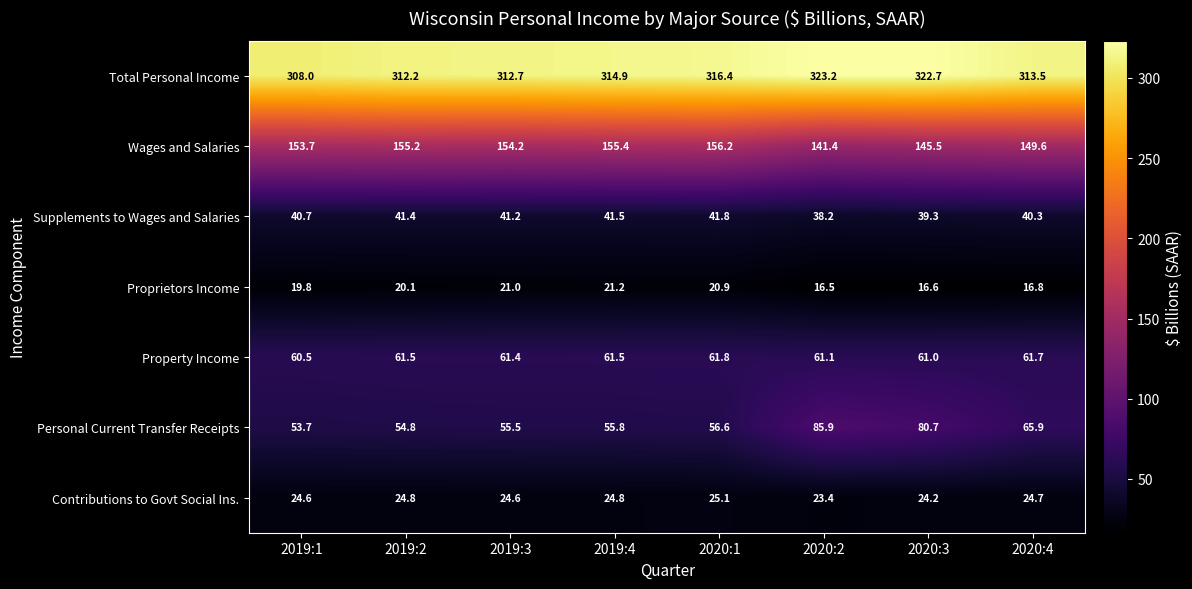

Is it true that Wages and Salaries equals 154.2 at 2019:3?

True